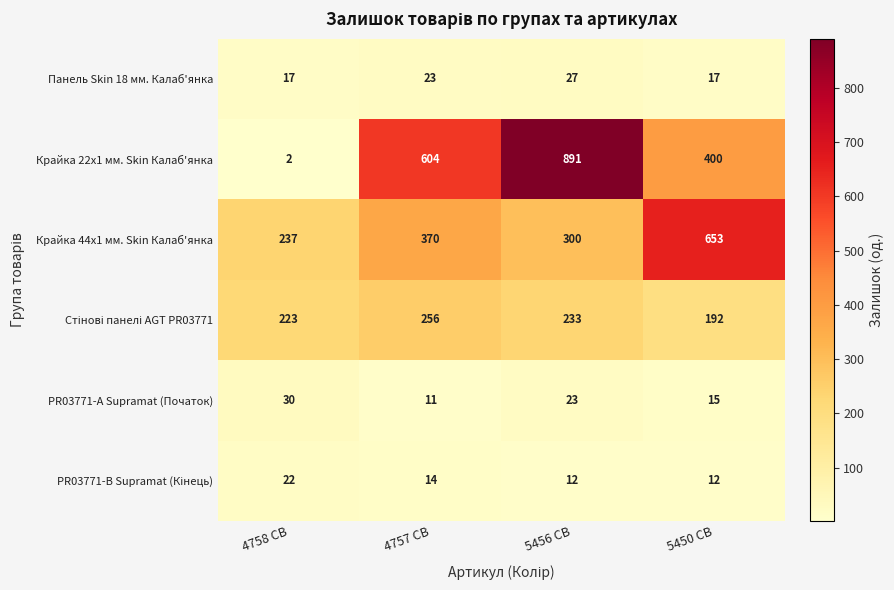

The Крайка 22x1 мм. Skin Калаб'янка series shows 891 at 5456 CB. True or false?

True